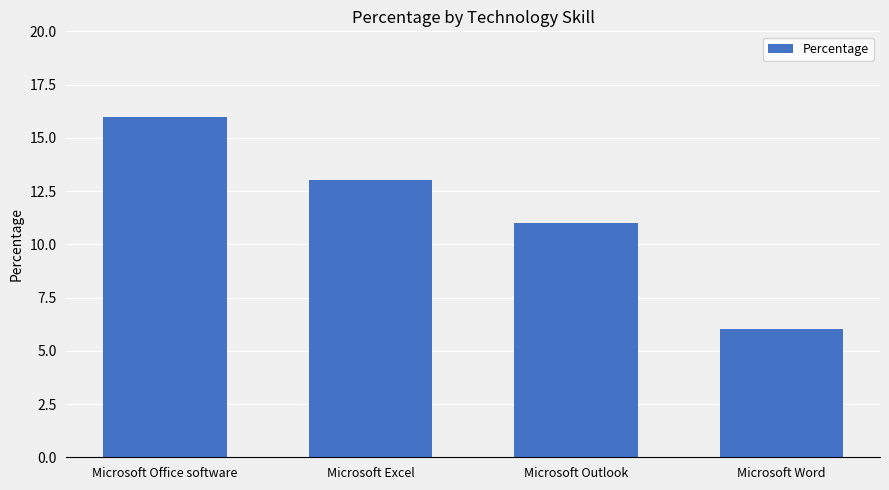

Reading left to right, list all the values displayed in this chart.

16	13	11	6